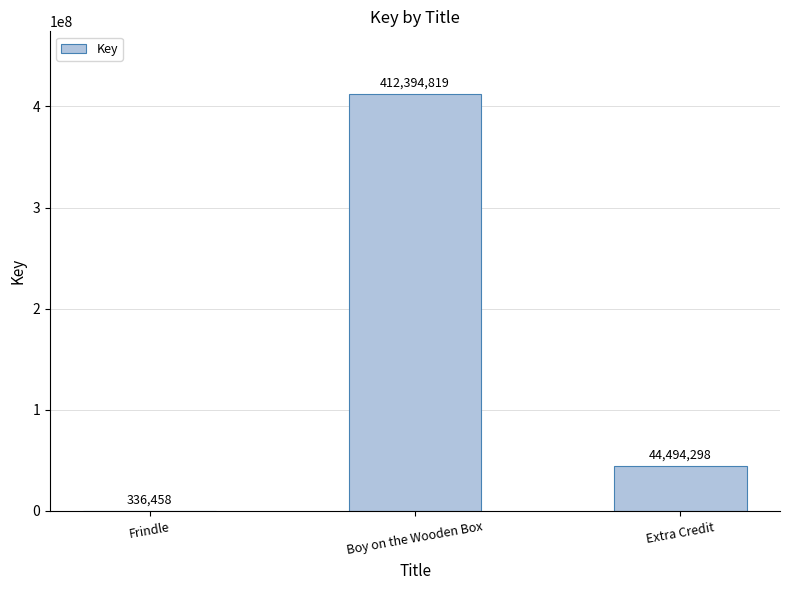

What is the maximum value shown in the chart?

412394819